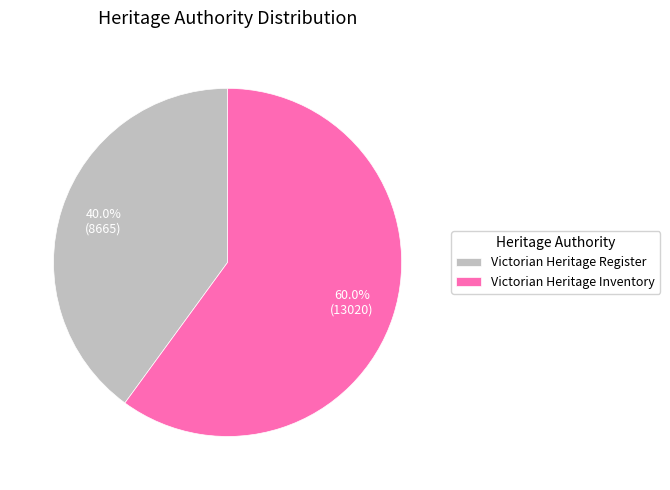

To the nearest percent, what percentage of the pie is Victorian Heritage Inventory?

60%